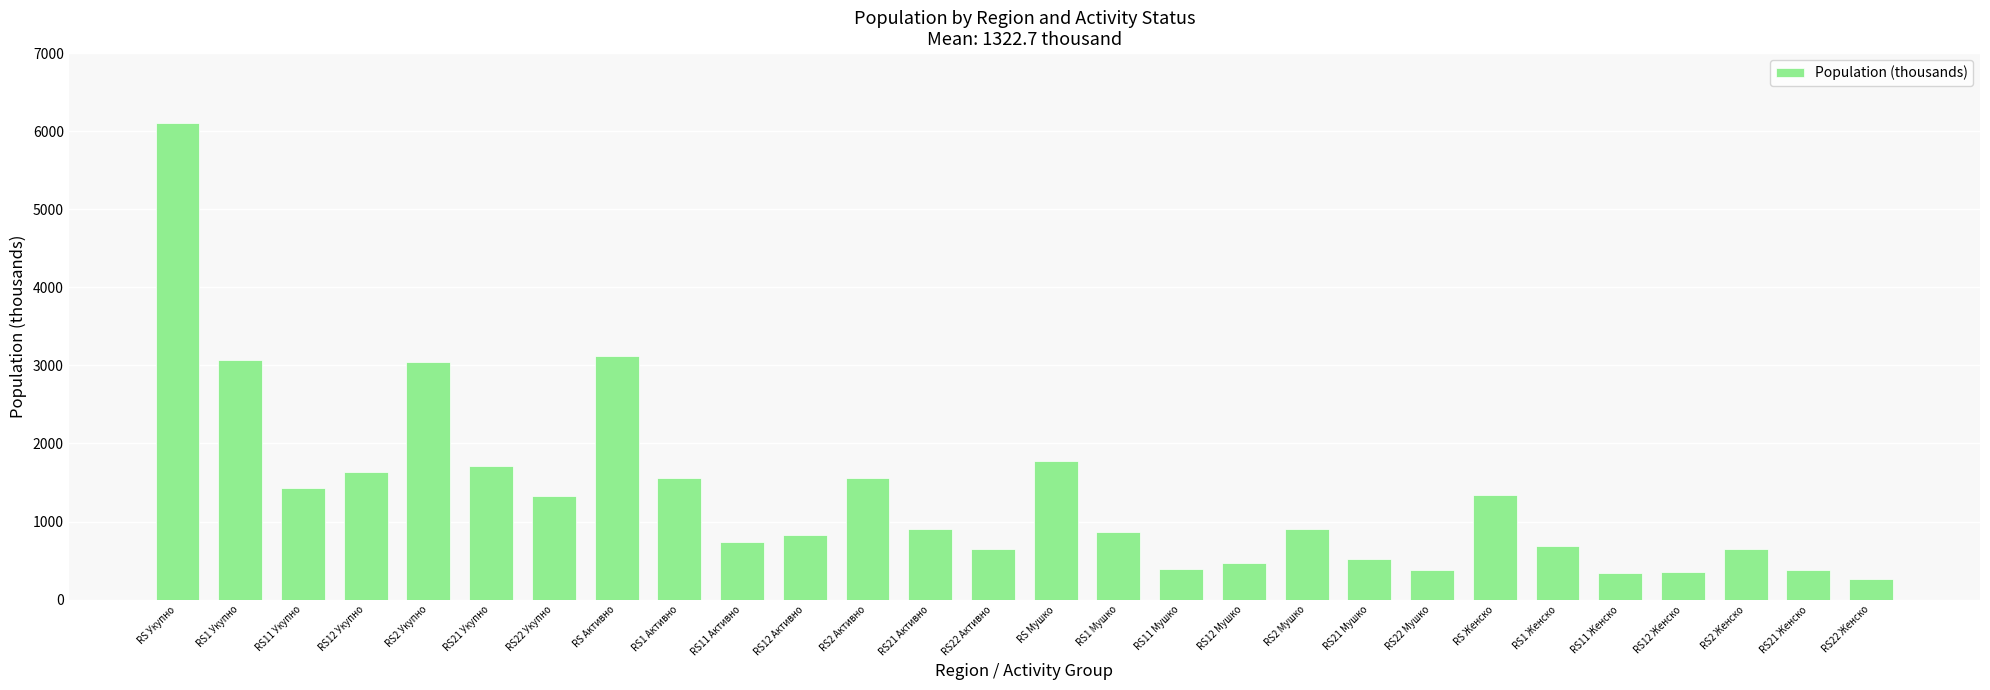

What value does the data have at RS11 Активно?

733.2